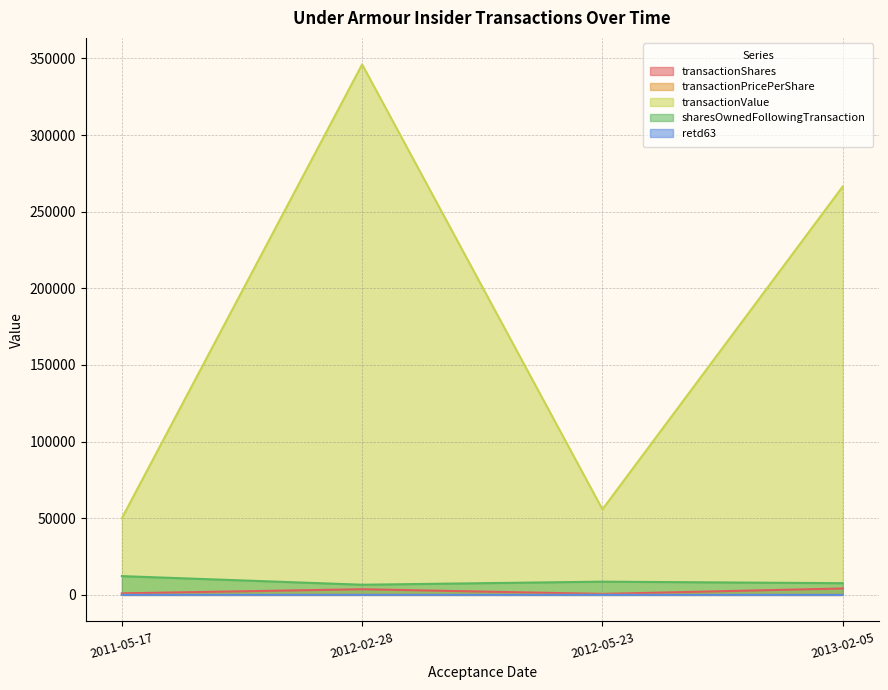

Where is the first local maximum for transactionPricePerShare?

2012-02-28